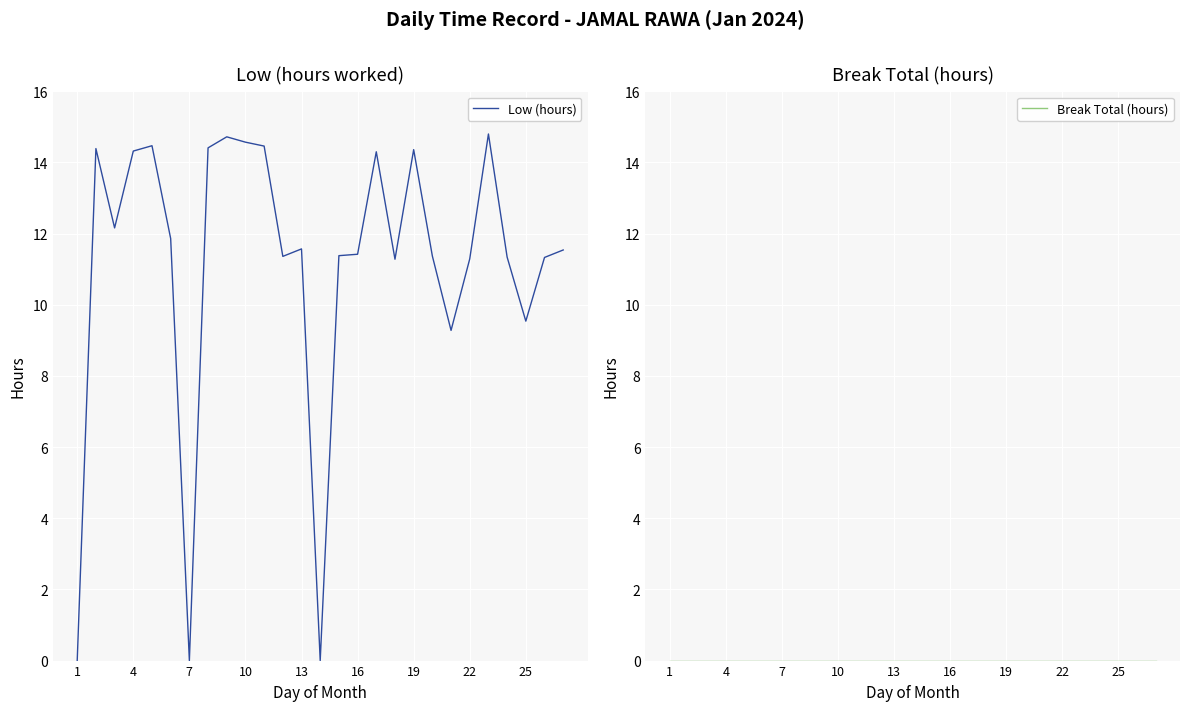

The value of Low (hours) at 1 is -5.0. True or false?

False